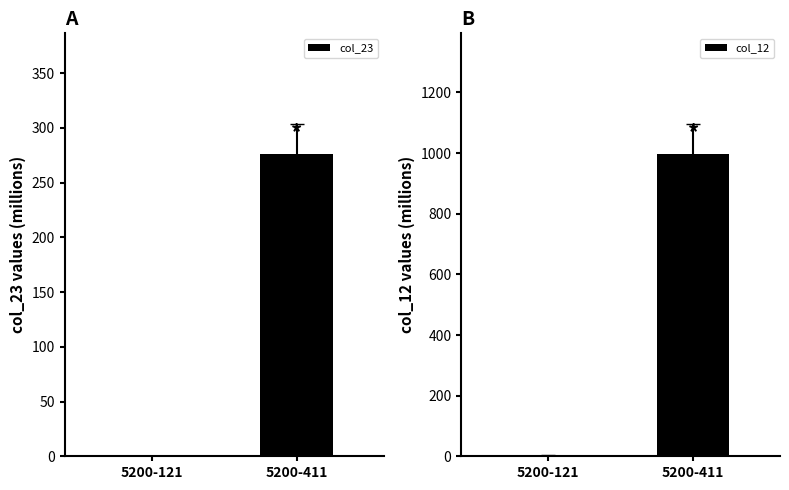

What is the value of the col_12 bar at the 2nd from the left?

996.5